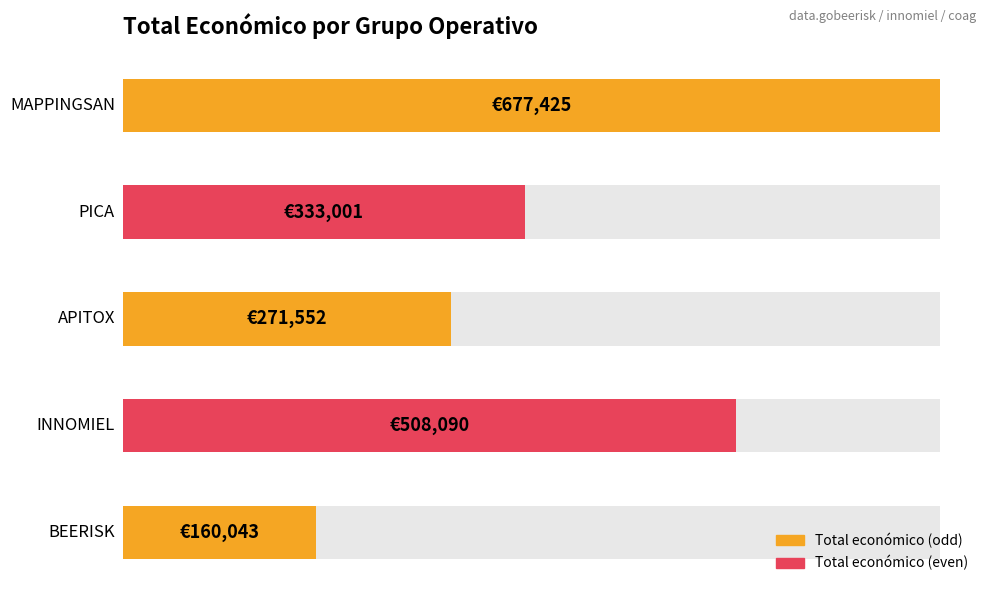

Rank the categories by value from highest to lowest.

MAPPINGSAN, INNOMIEL, PICA, APITOX, BEERISK